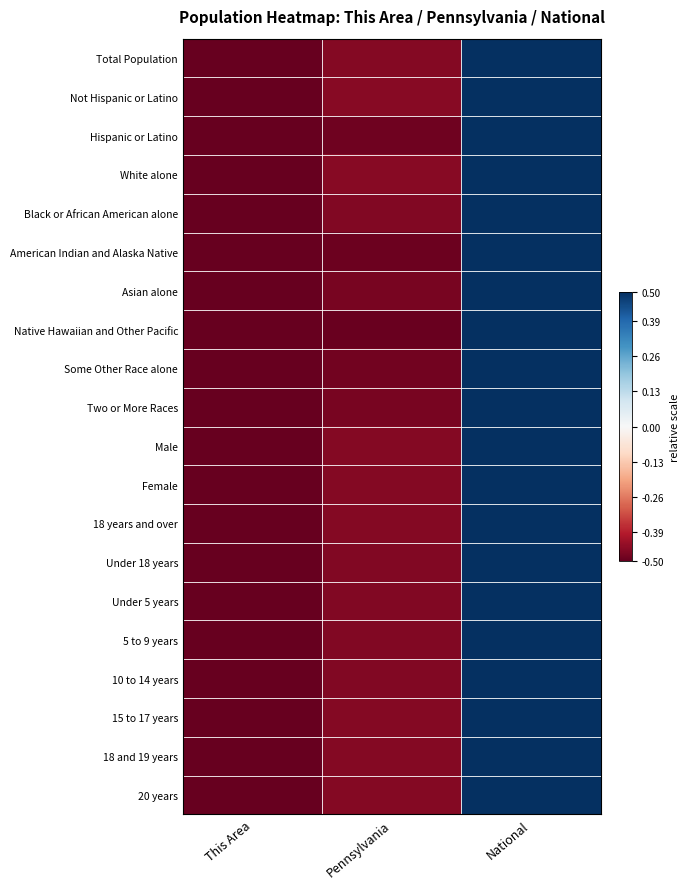

Reading left to right, what are all the values shown in this chart?

Total Population: This Area=-0.5	Pennsylvania=-0.5	National=0.5
Not Hispanic or Latino: This Area=-0.5	Pennsylvania=-0.5	National=0.5
Hispanic or Latino: This Area=-0.5	Pennsylvania=-0.5	National=0.5
White alone: This Area=-0.5	Pennsylvania=-0.5	National=0.5
Black or African American alone: This Area=-0.5	Pennsylvania=-0.5	National=0.5
American Indian and Alaska Native: This Area=-0.5	Pennsylvania=-0.5	National=0.5
Asian alone: This Area=-0.5	Pennsylvania=-0.5	National=0.5
Native Hawaiian and Other Pacific: This Area=-0.5	Pennsylvania=-0.5	National=0.5
Some Other Race alone: This Area=-0.5	Pennsylvania=-0.5	National=0.5
Two or More Races: This Area=-0.5	Pennsylvania=-0.5	National=0.5
Male: This Area=-0.5	Pennsylvania=-0.5	National=0.5
Female: This Area=-0.5	Pennsylvania=-0.5	National=0.5
18 years and over: This Area=-0.5	Pennsylvania=-0.5	National=0.5
Under 18 years: This Area=-0.5	Pennsylvania=-0.5	National=0.5
Under 5 years: This Area=-0.5	Pennsylvania=-0.5	National=0.5
5 to 9 years: This Area=-0.5	Pennsylvania=-0.5	National=0.5
10 to 14 years: This Area=-0.5	Pennsylvania=-0.5	National=0.5
15 to 17 years: This Area=-0.5	Pennsylvania=-0.5	National=0.5
18 and 19 years: This Area=-0.5	Pennsylvania=-0.5	National=0.5
20 years: This Area=-0.5	Pennsylvania=-0.5	National=0.5